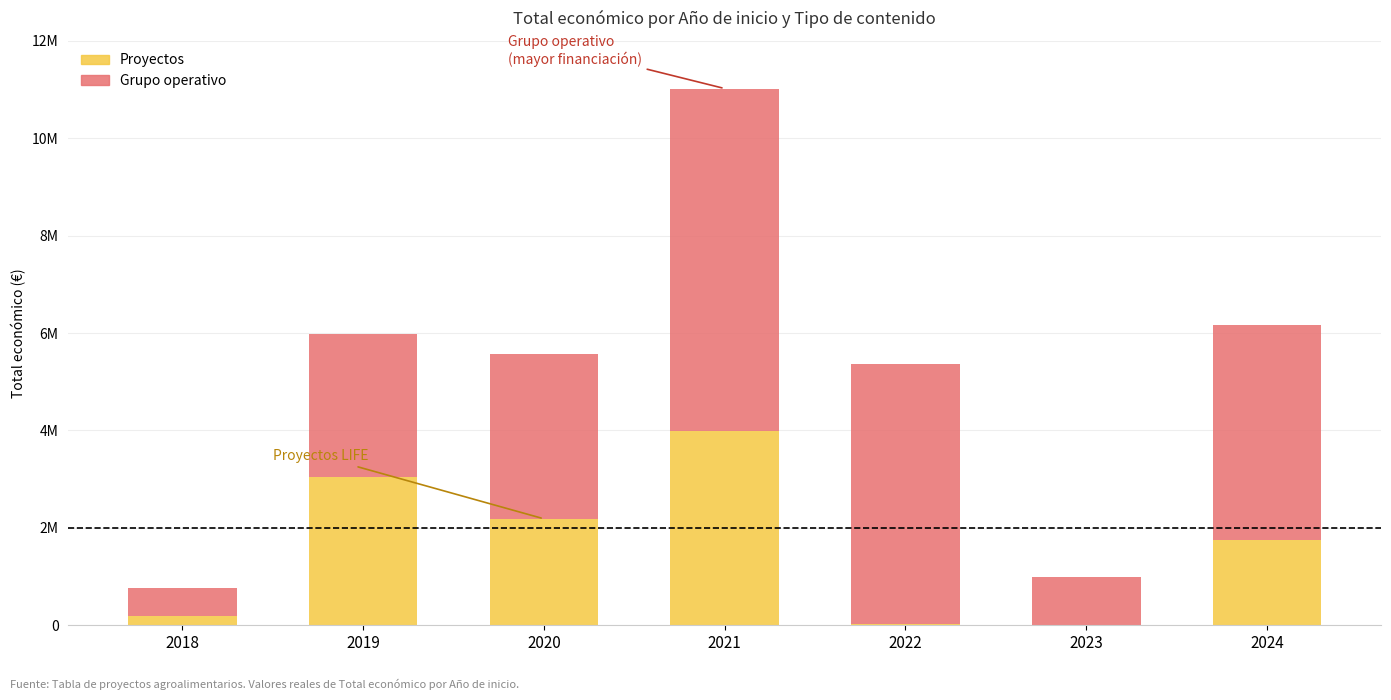

What are all the series names shown in the legend?

Proyectos, Grupo operativo